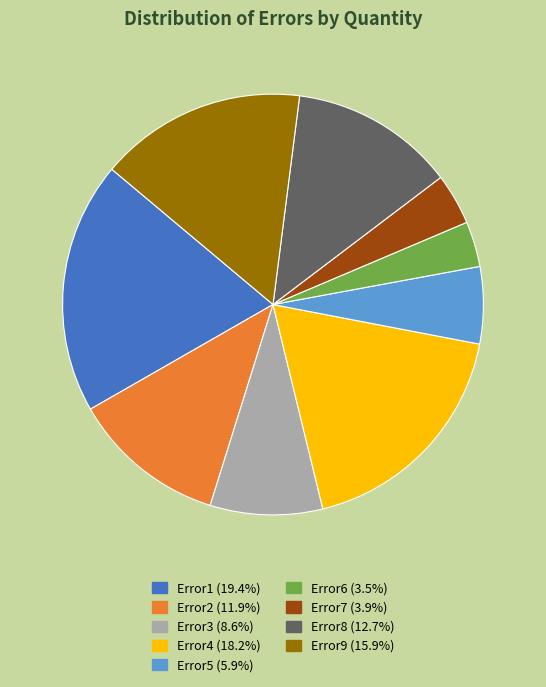

Which slice is the largest?

Error1